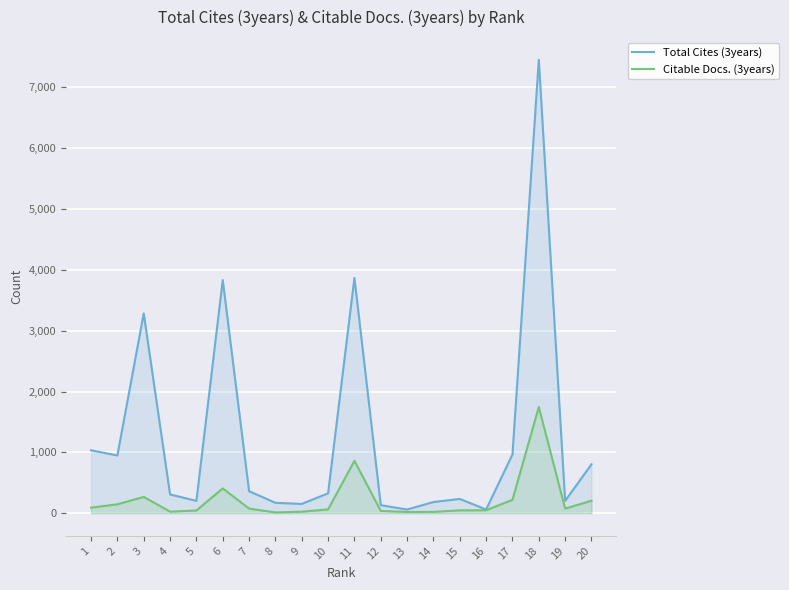

How many lines are shown in the chart?

2